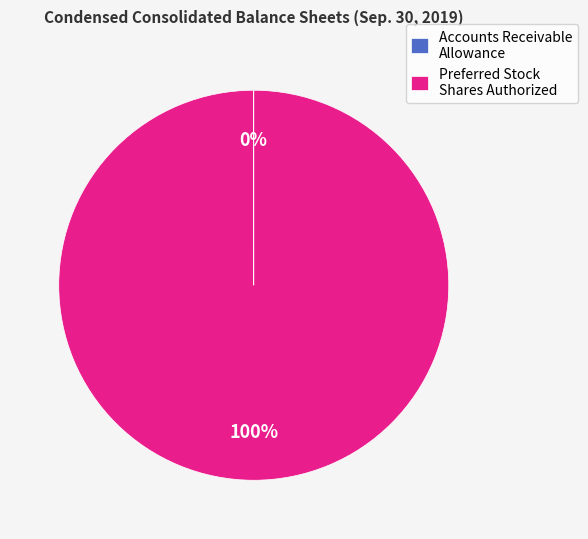

Which slice is the largest?

Preferred Stock Shares Authorized